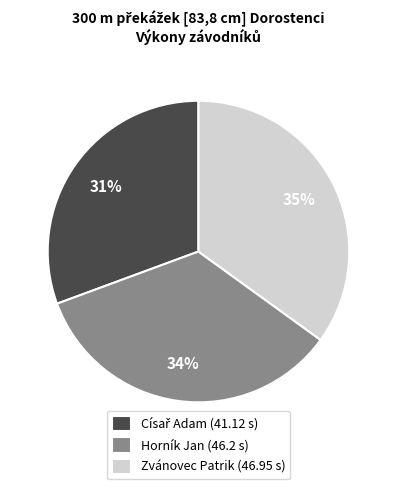

Combined, do Zvánovec Patrik (46.95 s) and Horník Jan (46.2 s) account for over 50%?

Yes